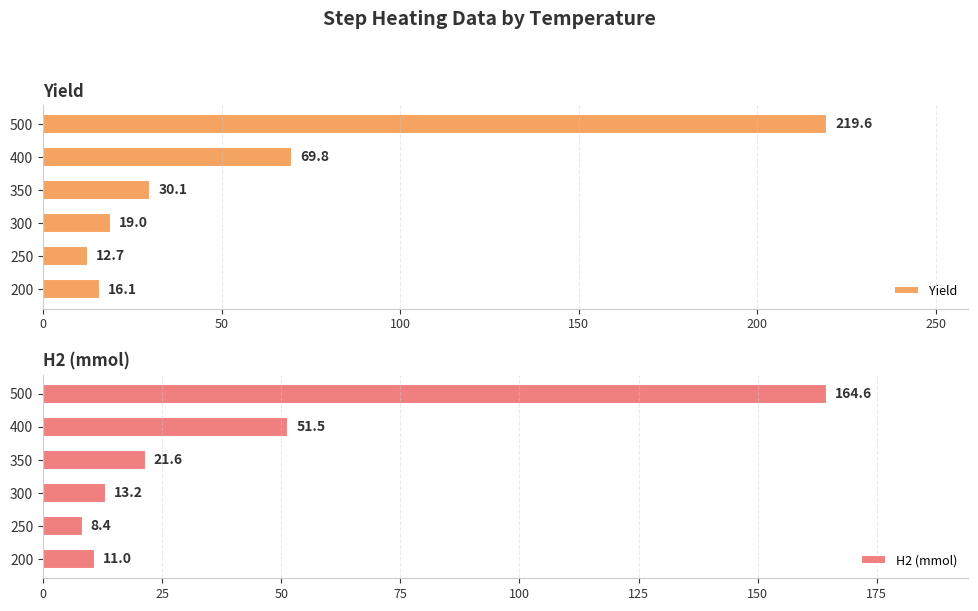

How many bars are there in total?

12